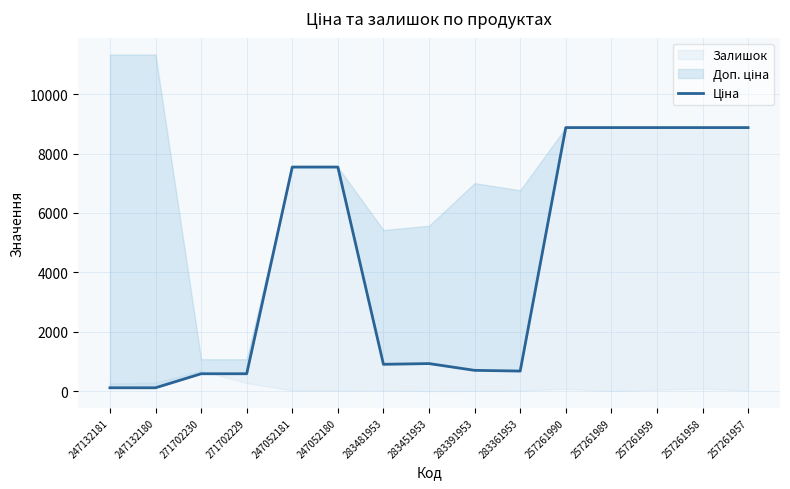

Where is the first local maximum?

283451953